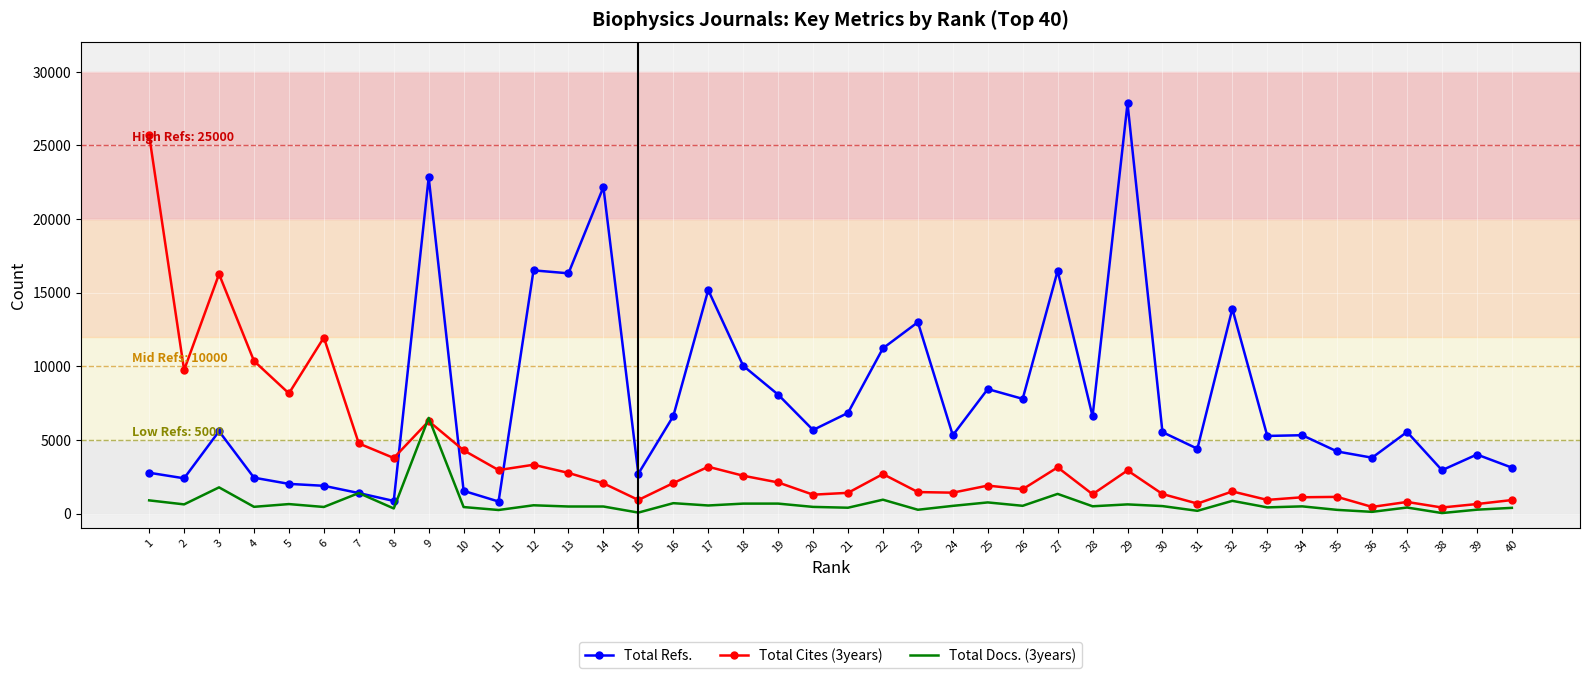

What is the highest value of the Total Refs. series?

27848